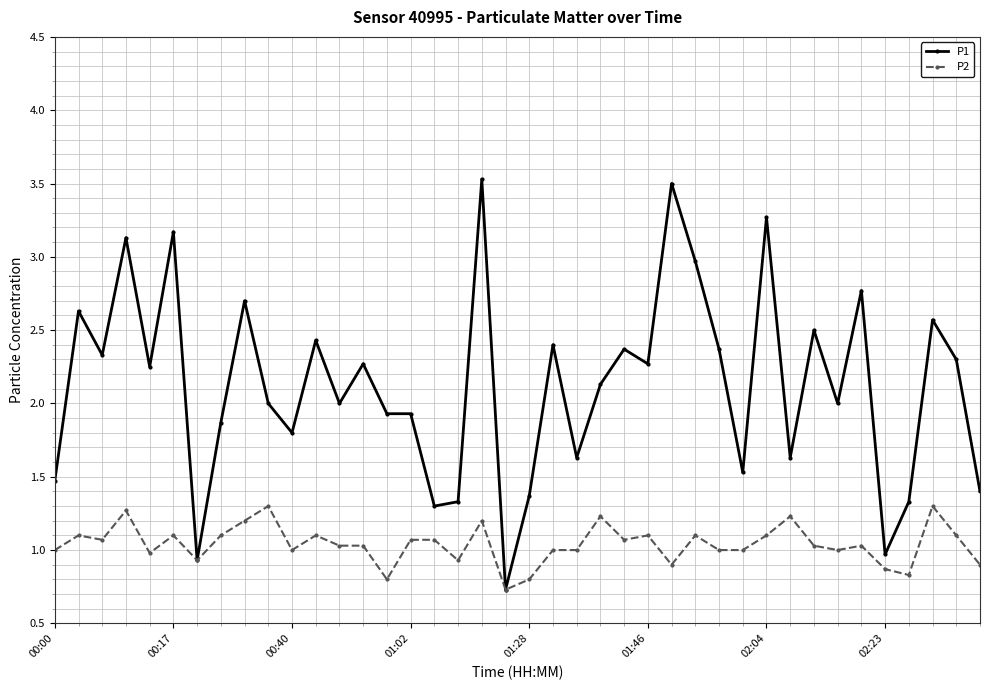

What is the value of the P2 point at the 25th from the left?

1.1